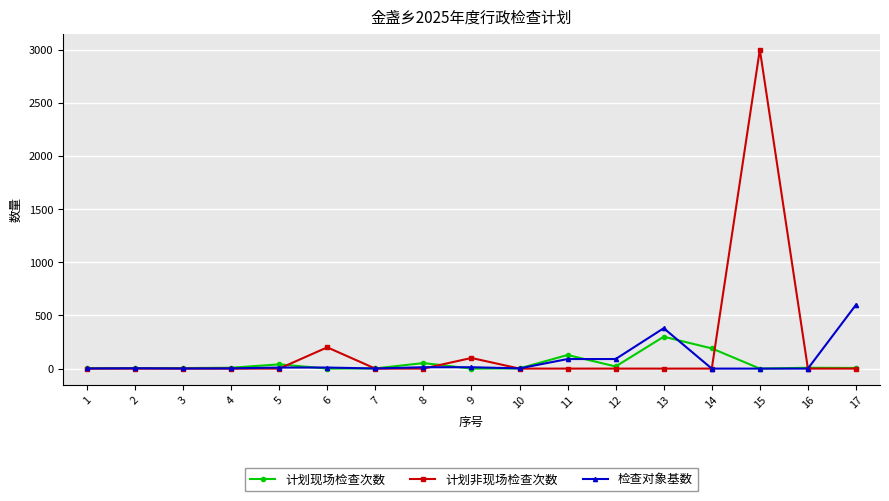

How many values in the 检查对象基数 series are below 3?

8